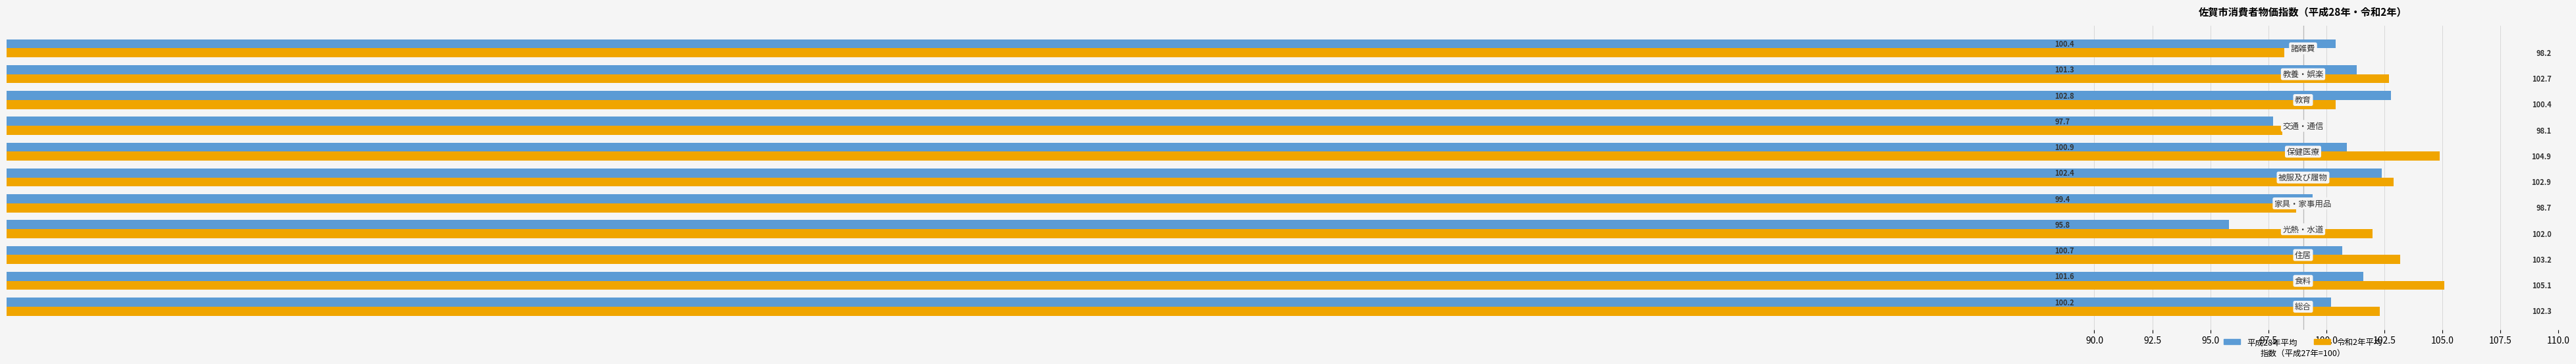

What is the highest value of the 令和2年平均 series?

105.1